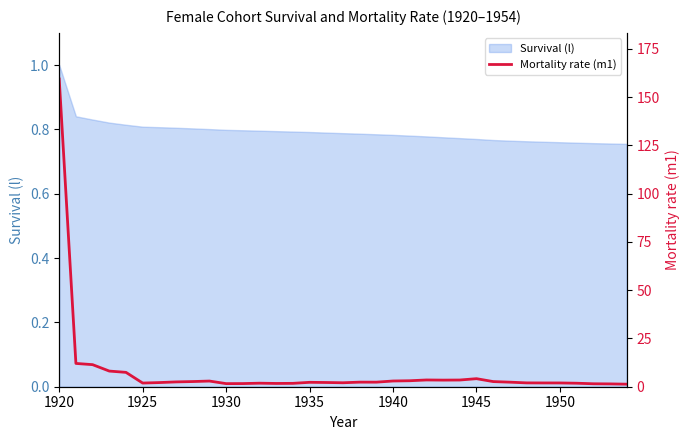

Does the chart have visible grid lines?

No